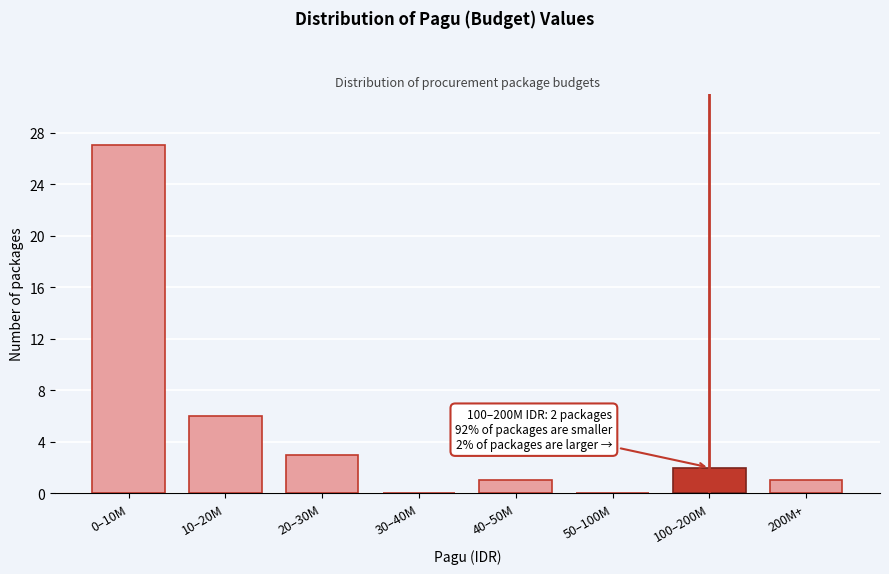

Reading right to left, transcribe all the data shown in this chart.

200M+=1	100–200M=2	50–100M=0	40–50M=1	30–40M=0	20–30M=3	10–20M=6	0–10M=27